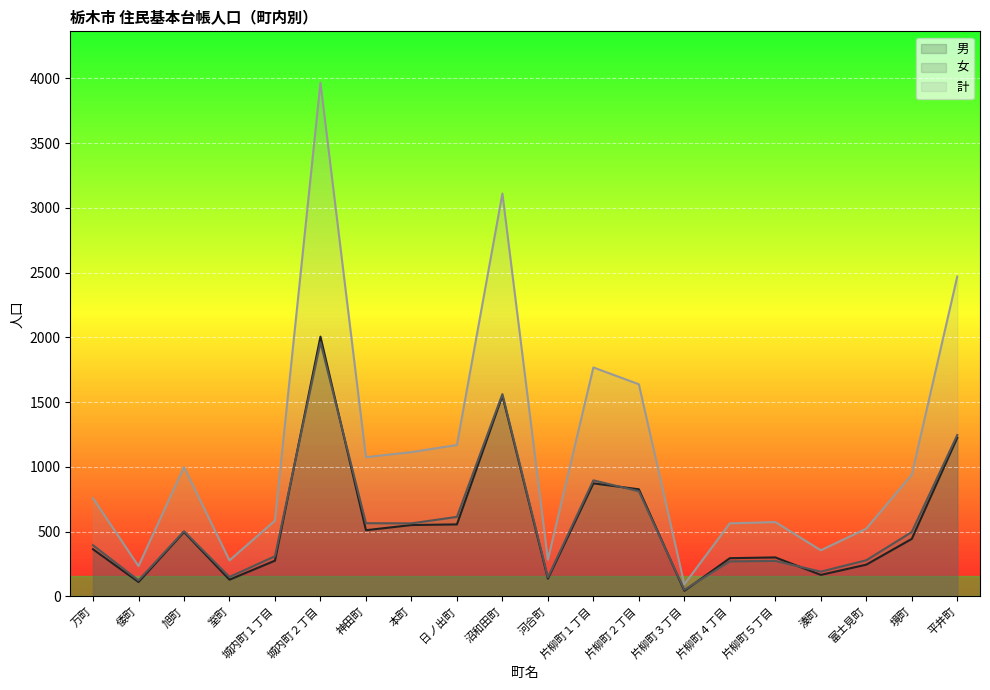

What is the label of the 8th point from the left?

本町